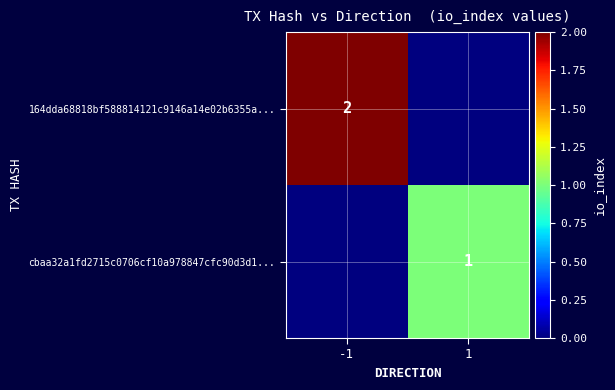

The cbaa32a1fd2715c0706cf10a978847cfc90d3d1... series shows 2 at 1. True or false?

False